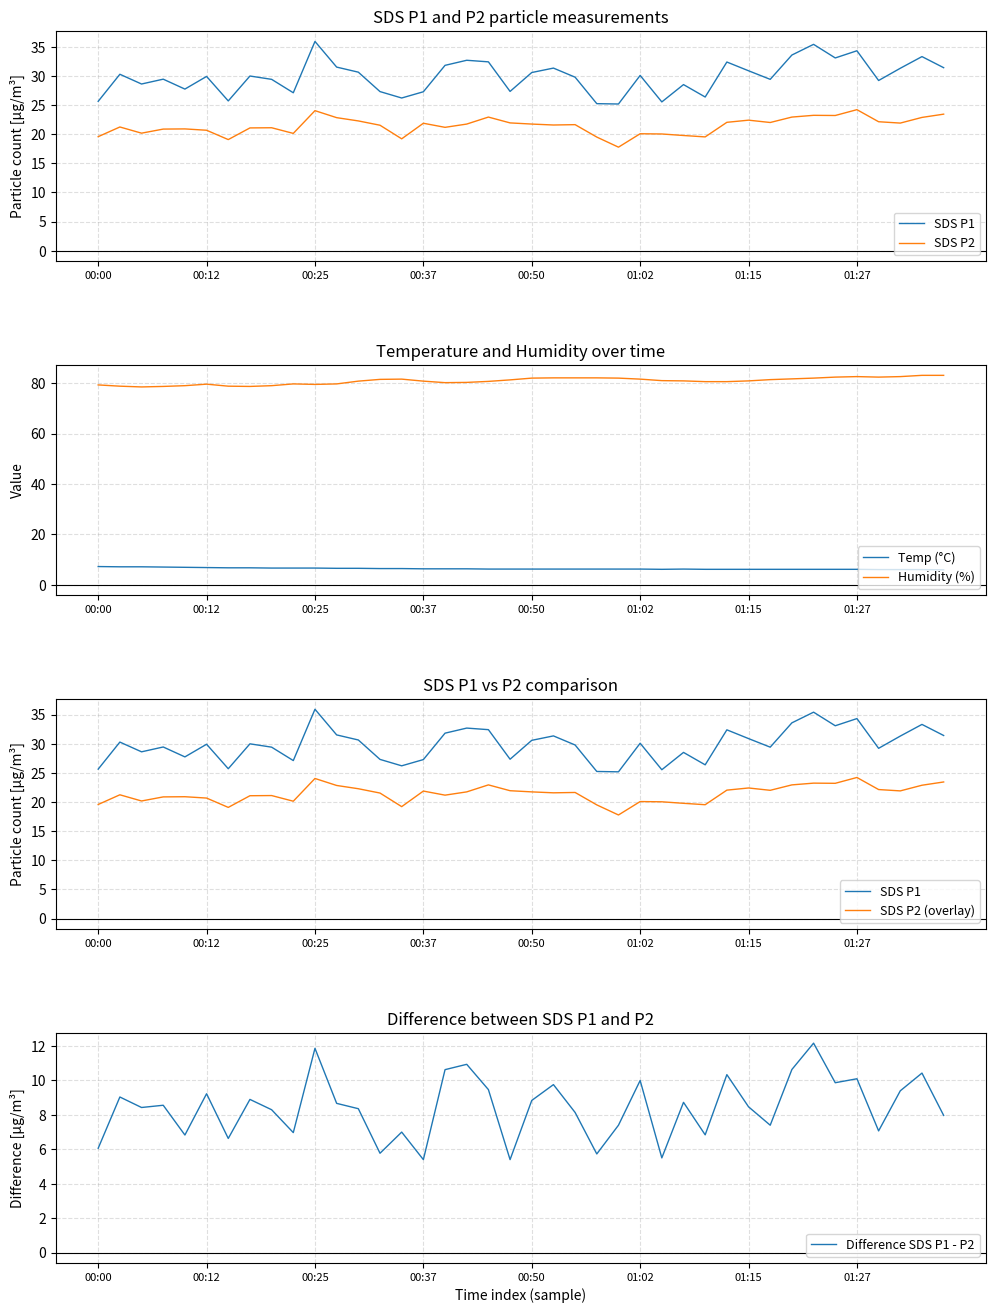

What is the lowest value of the Temp (°C) series?

5.9